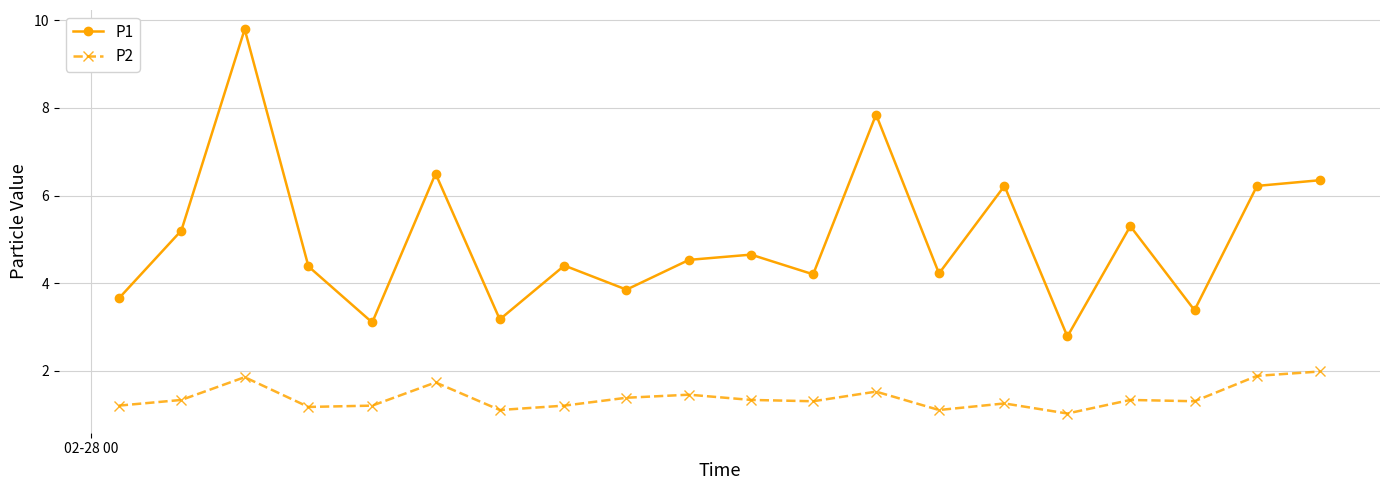

What is the maximum value for P2?

2.0